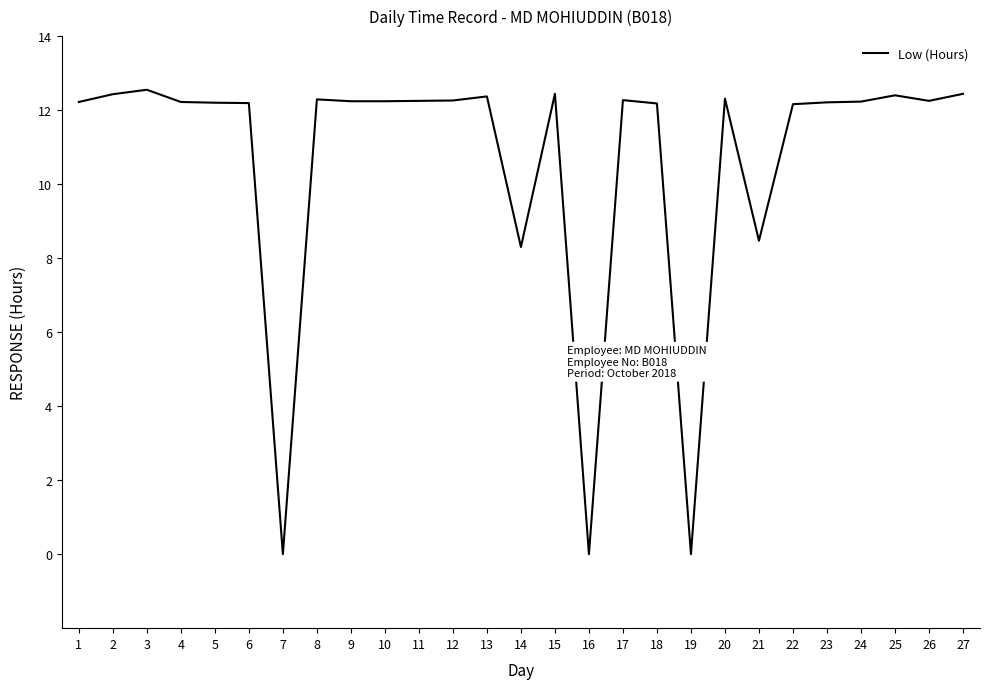

What value does the data have at 5?

12.2